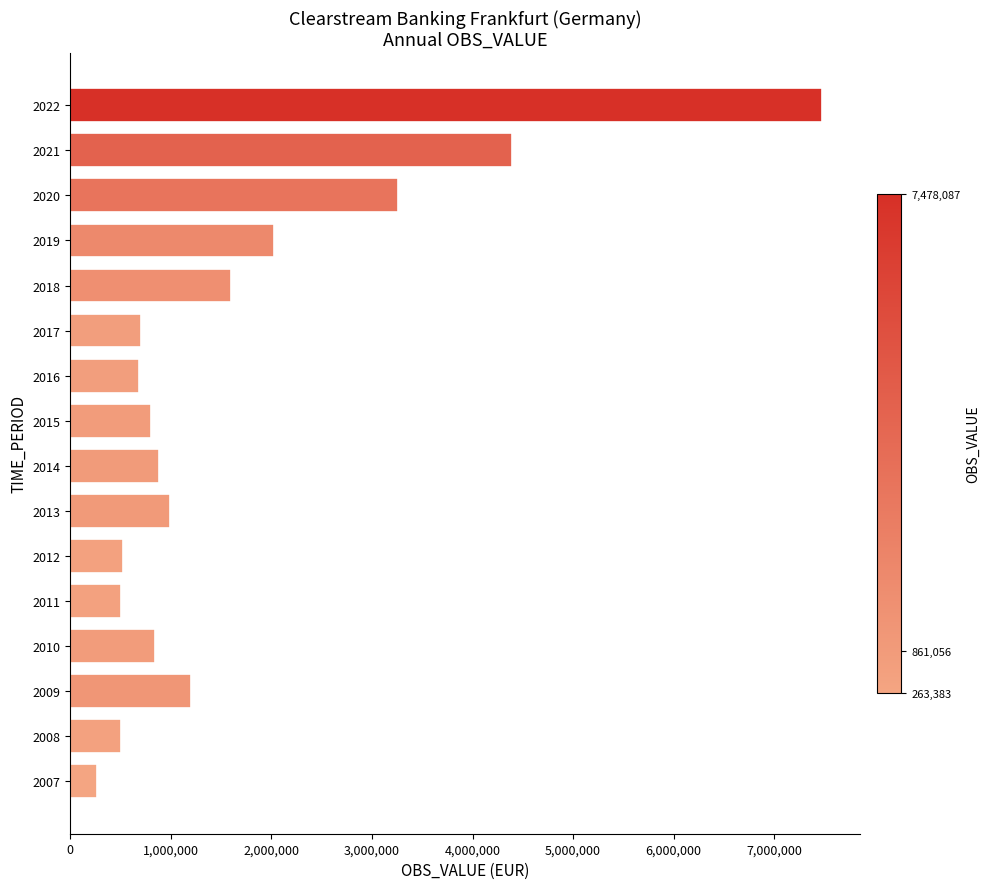

What value does the data have at 2021, to the nearest 50?

4395300